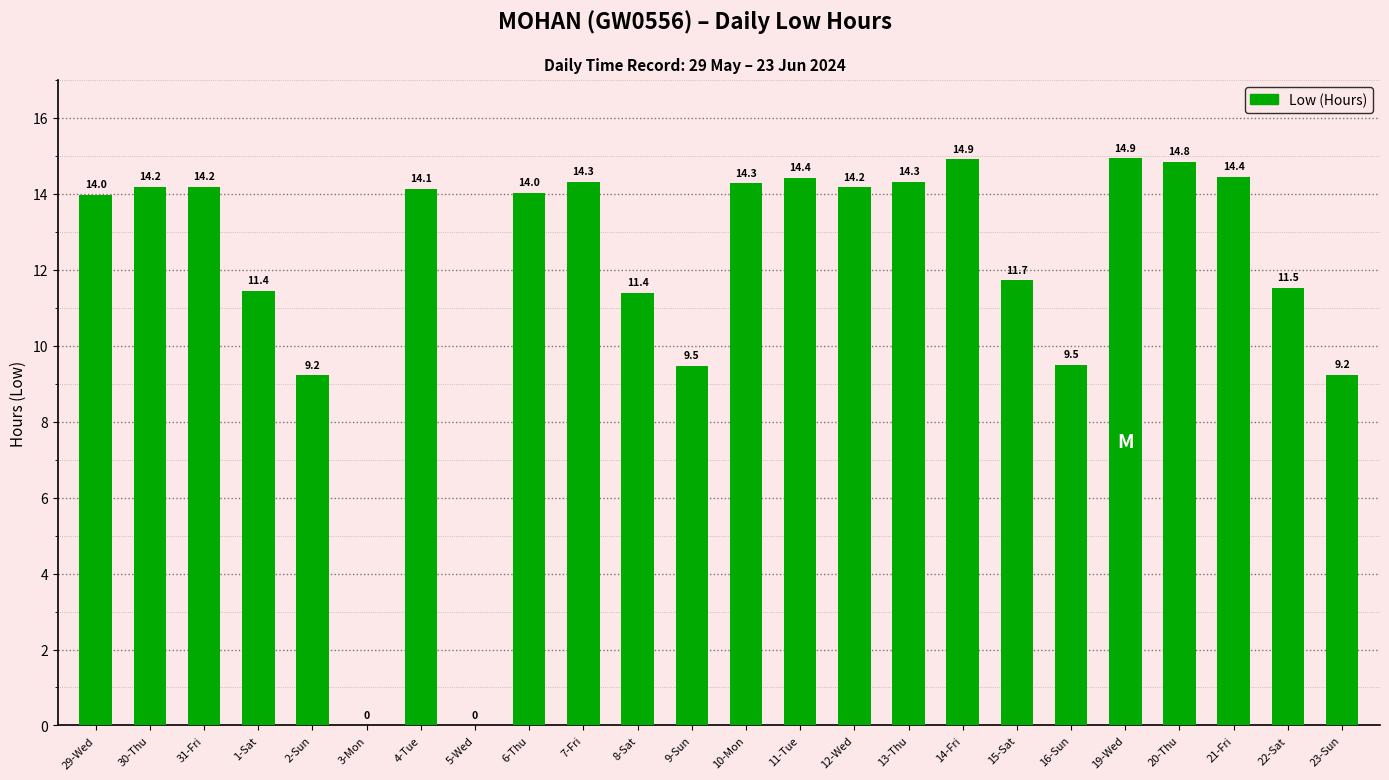

What is the sum of the values at 5-Wed and 30-Thu?

14.2